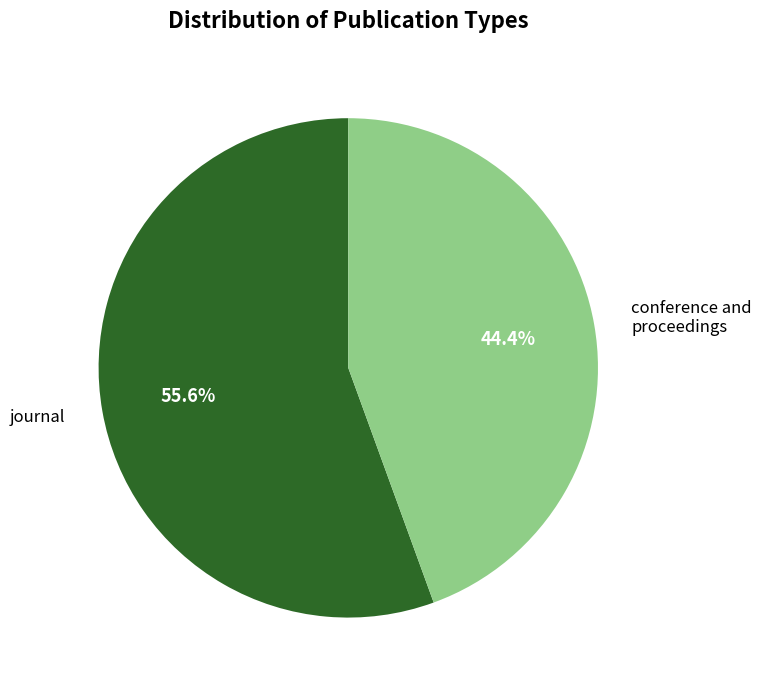

To the nearest percent, what is the difference between the largest and smallest slice percentages?

11%